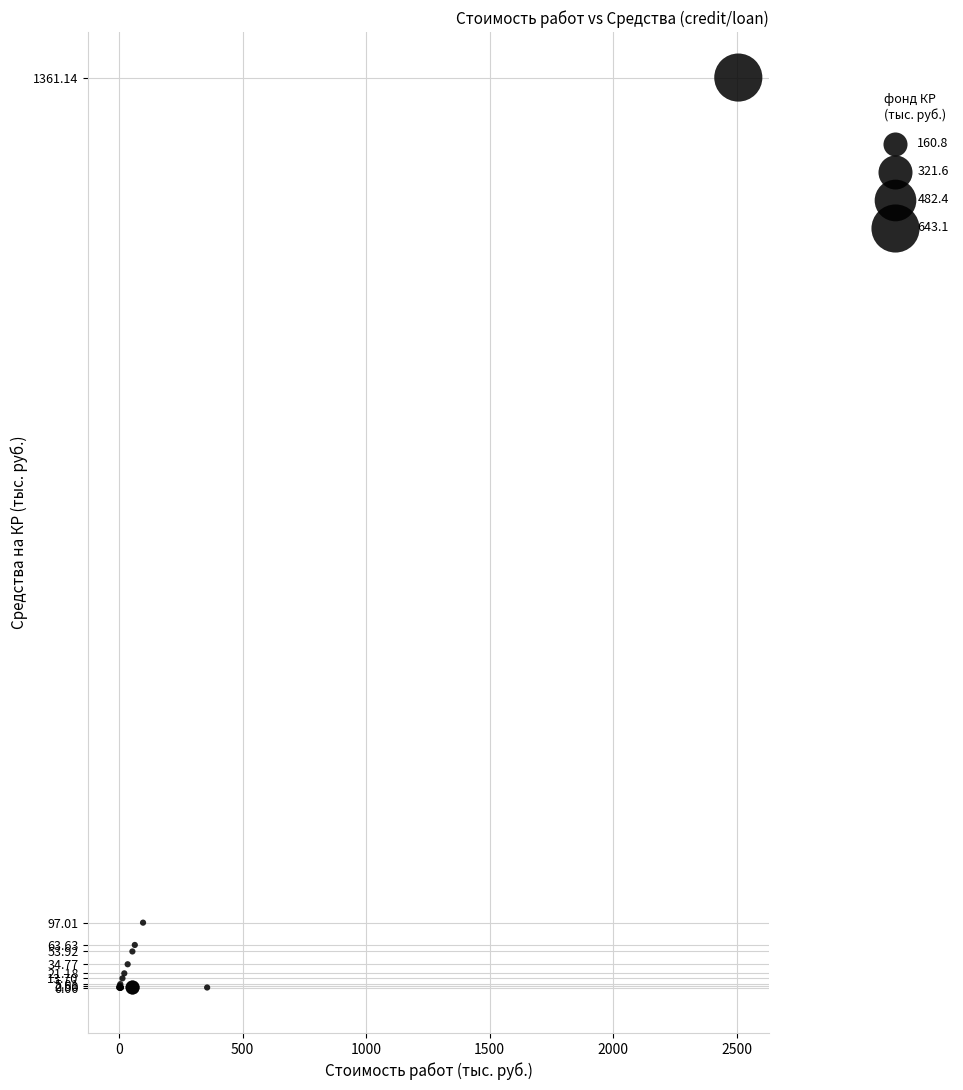

What Y value in the scatter plot is closest to 680?

97.0